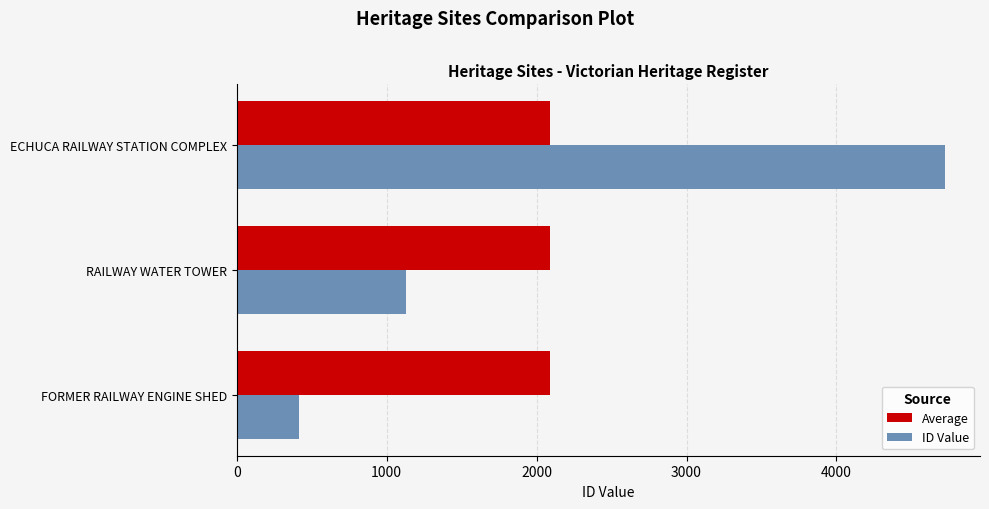

True or false: Average has a value of 421 at RAILWAY WATER TOWER.

False